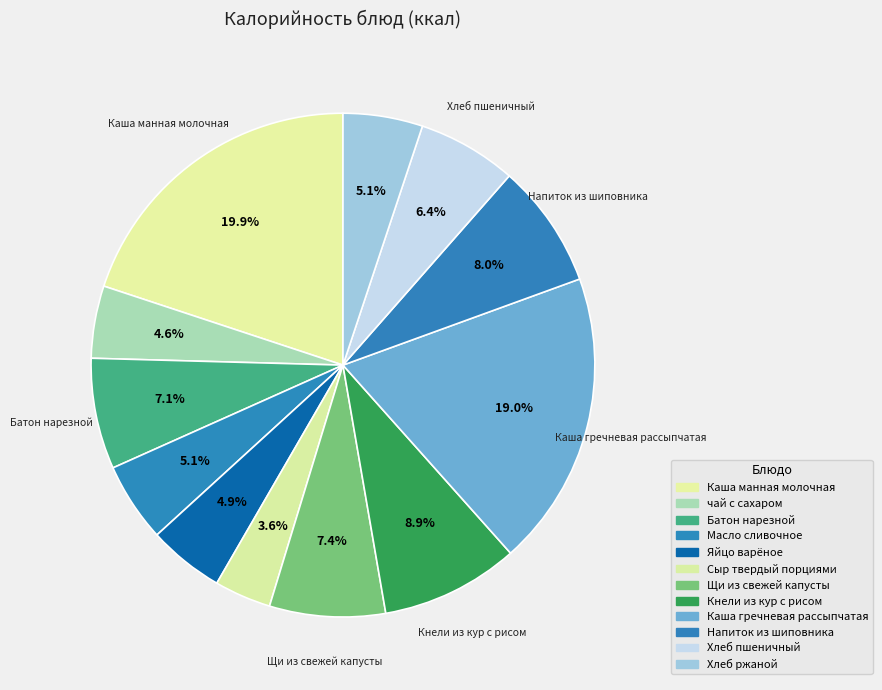

To the nearest percent, what is the combined percentage of Хлеб пшеничный and Кнели из кур с рисом?

15%